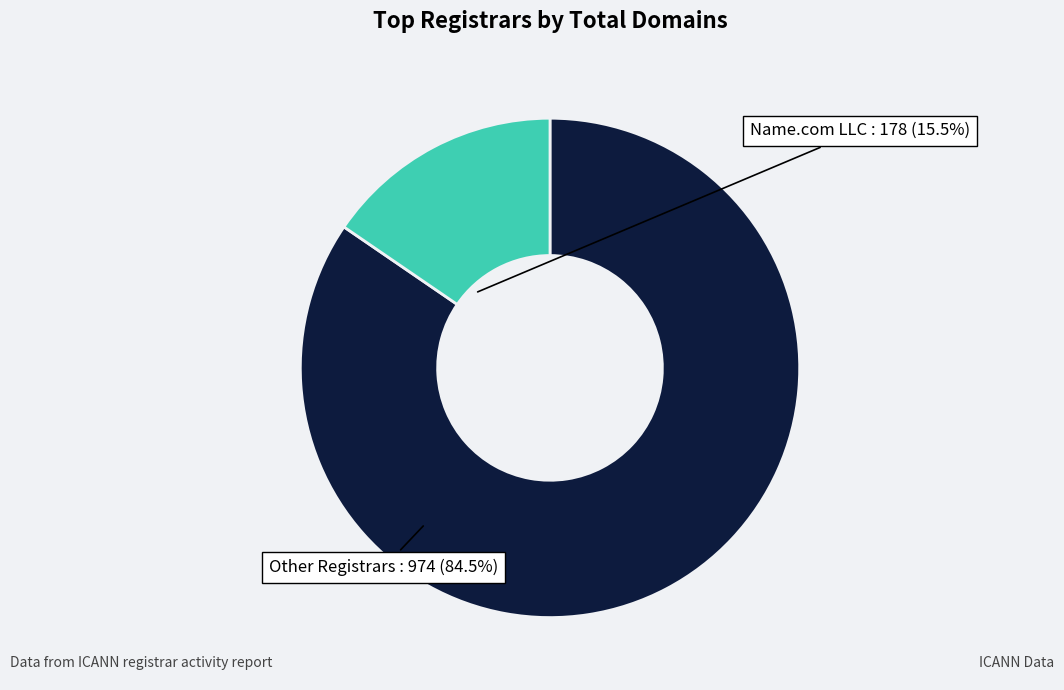

Rank the categories by value from highest to lowest.

Other Registrars, Name.com LLC